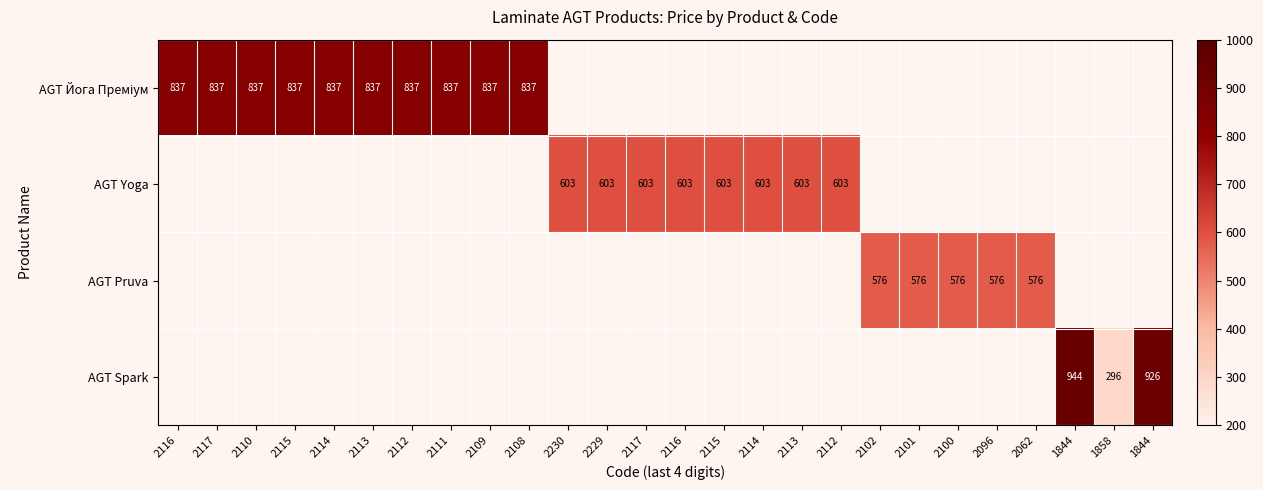

What is the minimum value shown in the chart?

296.2